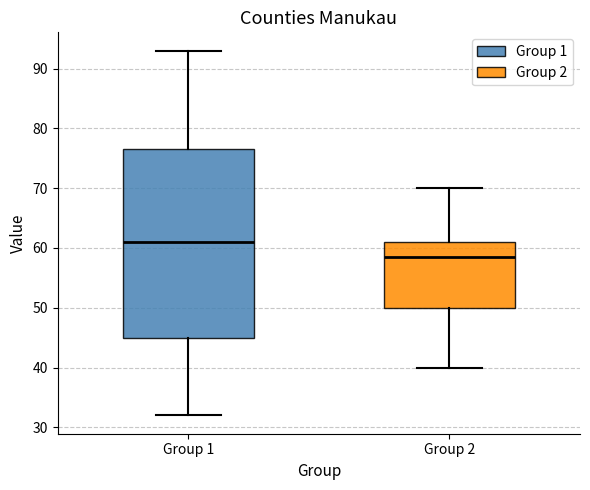

Comparing the boxes themselves (not the whiskers), which one is the tallest?

Group 1